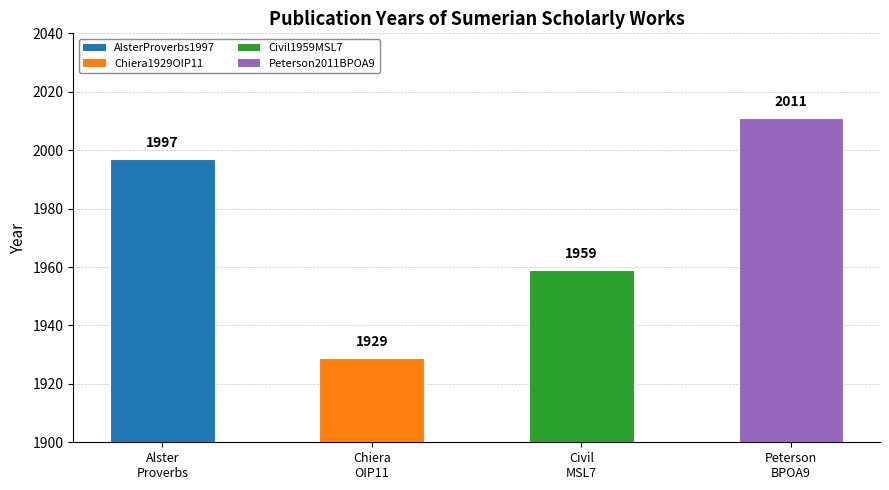

Approximately how many times larger is the value at Peterson
BPOA9 compared to Chiera
OIP11?

1.0